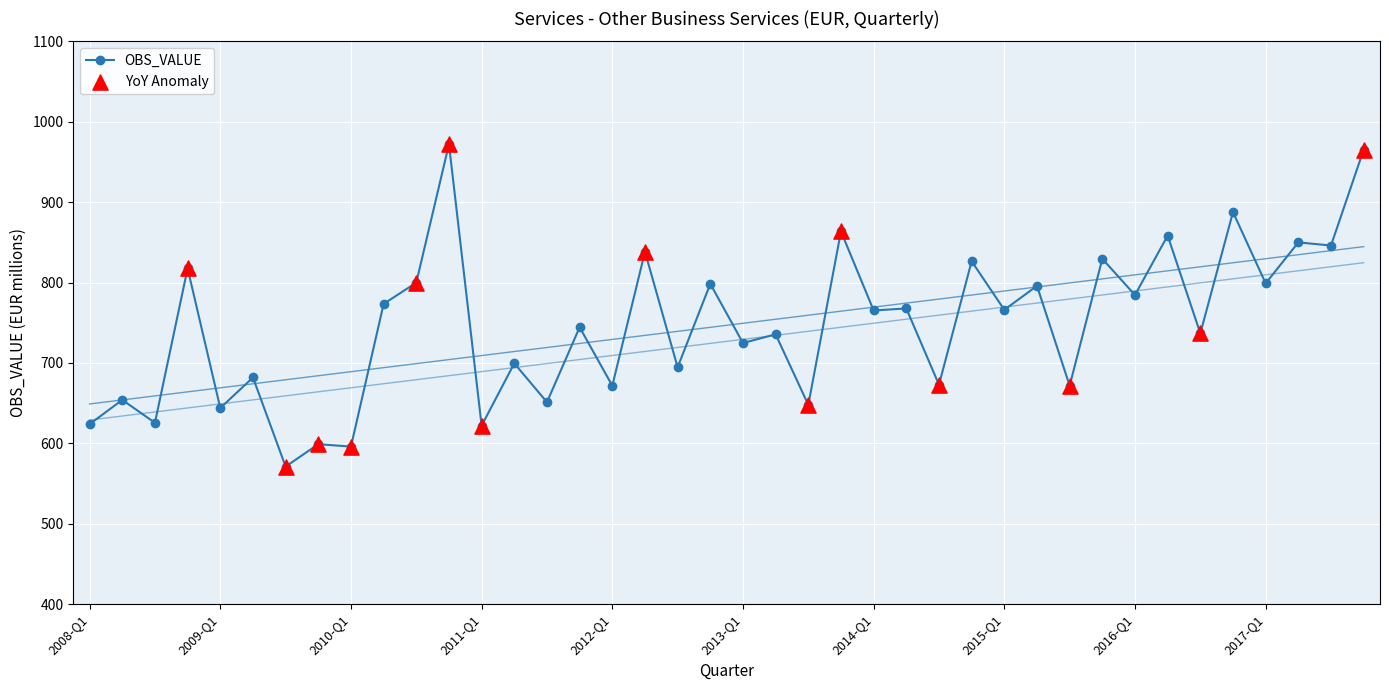

What is the change in value from 2014-Q3 to 2017-Q1?

+126.1